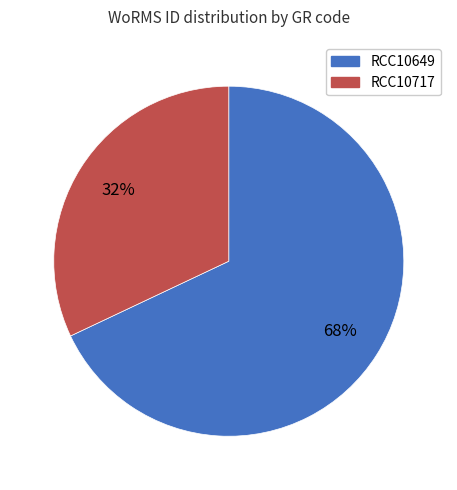

To the nearest percent, what is the combined percentage of RCC10649 and RCC10717?

100%